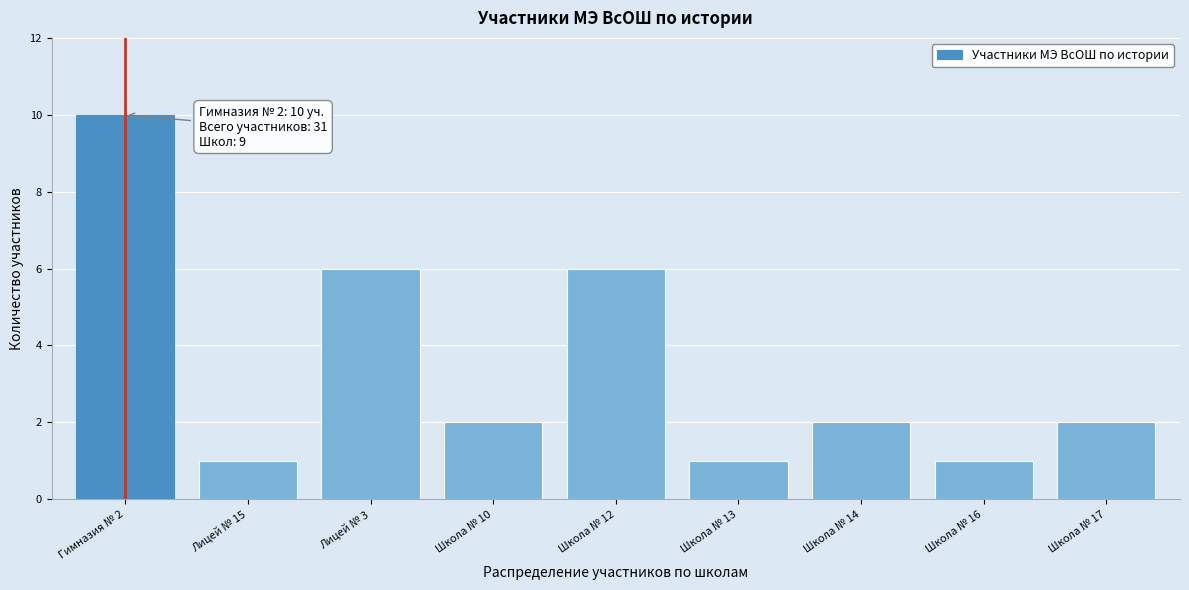

Reading right to left, extract all data points from this chart.

2	1	2	1	6	2	6	1	10